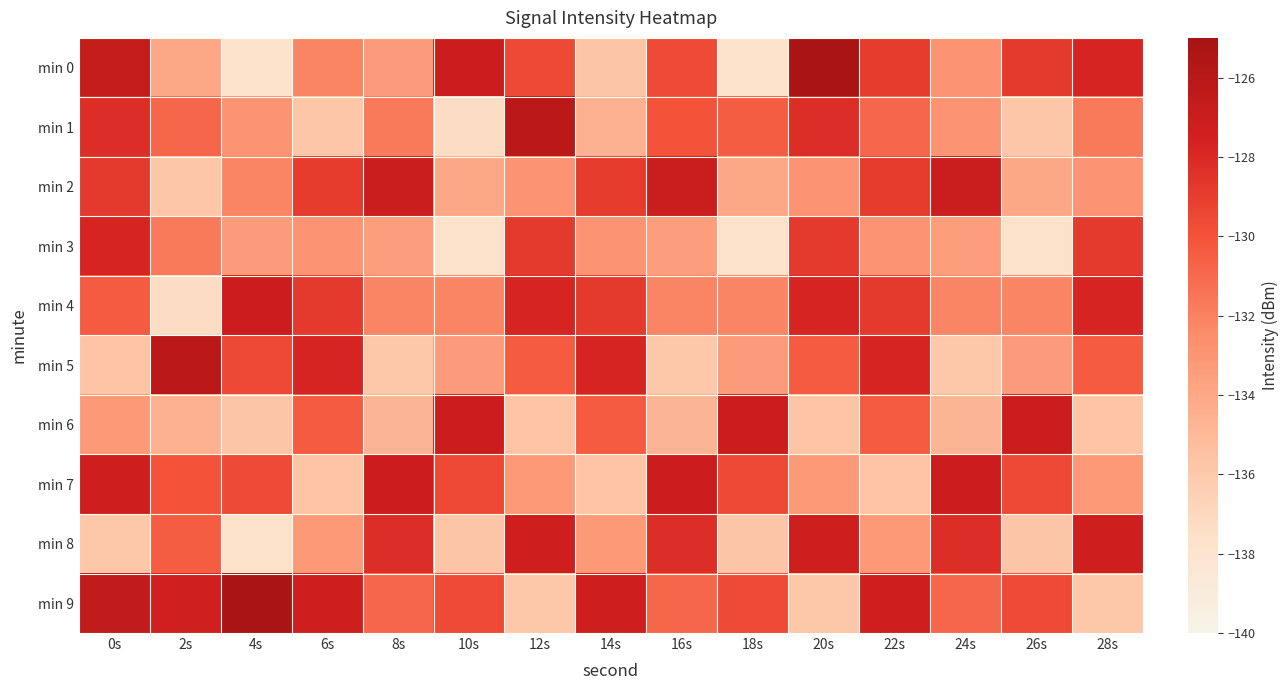

Which series has the largest total across all categories?

min 9